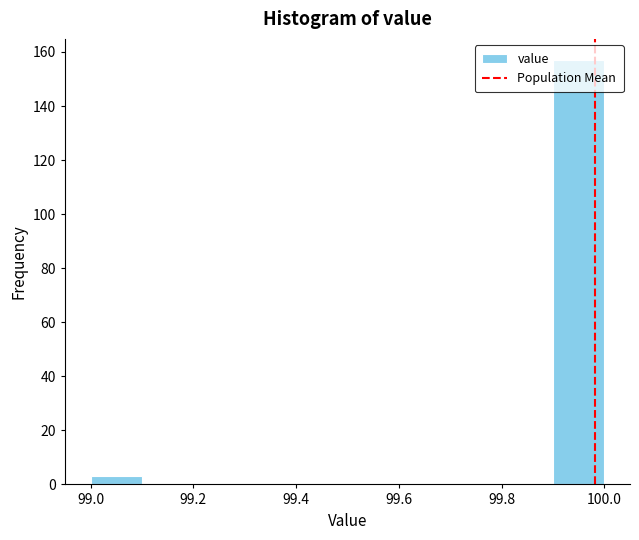

How tall is the bar that spans 99.0 to 99.1 on the x-axis? The values are not printed on the chart, so give them approximately, as read against the axis.

4